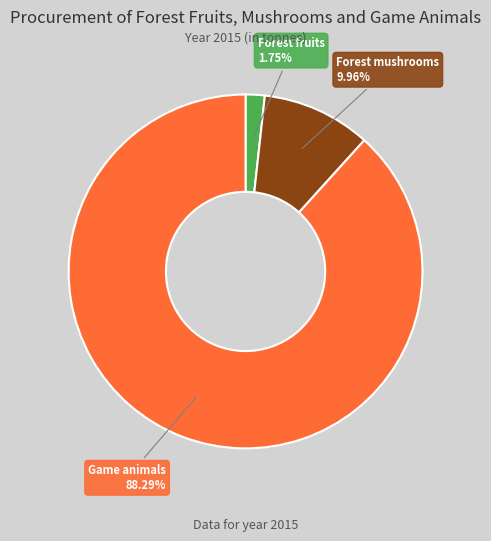

Does any single category account for the majority?

Yes